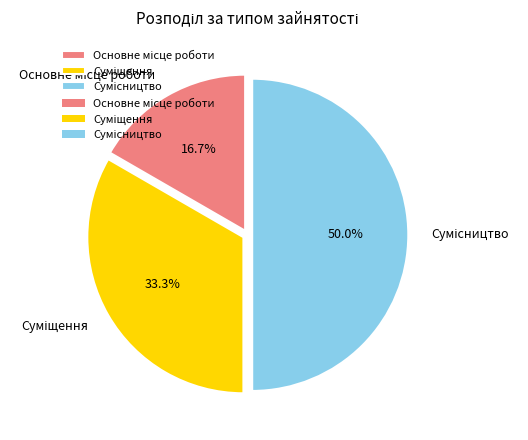

True or false: Суміщення accounts for 33% of the total.

True